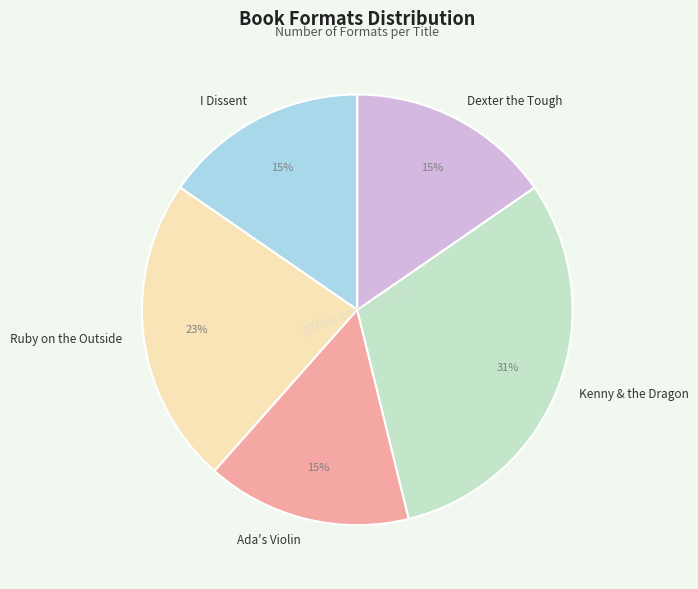

Which slice is the largest?

Kenny & the Dragon